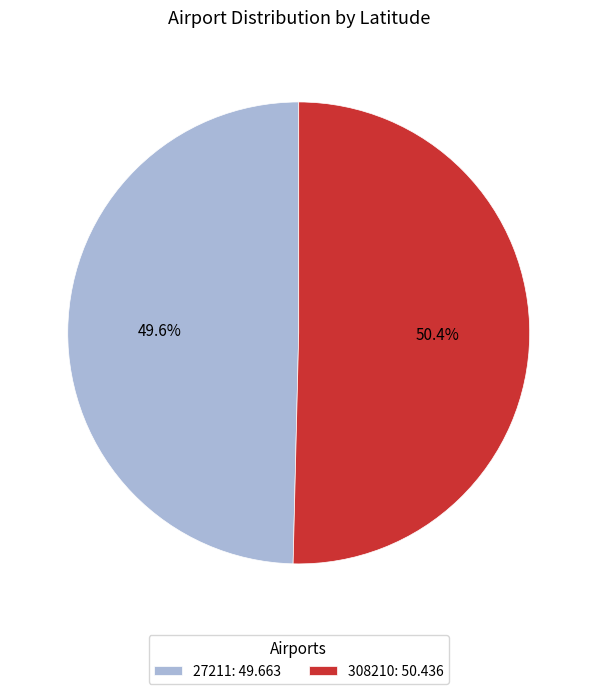

To the nearest percent, what is the average slice percentage?

50%